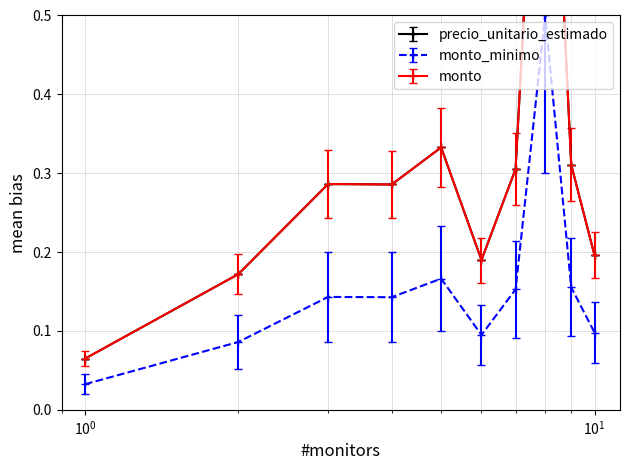

What is the maximum value for monto_minimo?

0.5